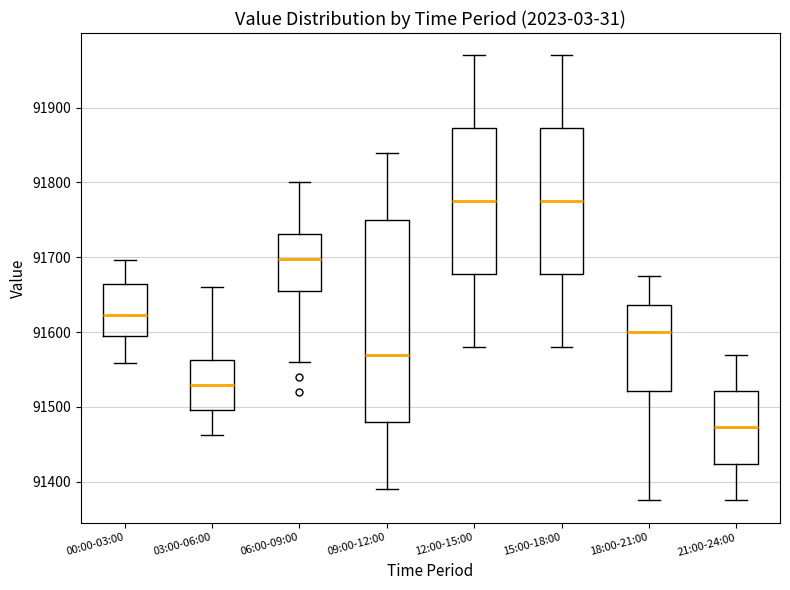

Reading left to right, transcribe this box plot: for each box, give where its median line is, the range the box spans, and where its two whiskers end, as read against the y-axis. The values are not printed on the chart, so give them approximately, as read against the axis.

00:00-03:00: median 91620, box 91600 to 91660, whiskers 91560 to 91700
03:00-06:00: median 91530, box 91500 to 91560, whiskers 91460 to 91660
06:00-09:00: median 91700, box 91660 to 91730, whiskers 91560 to 91800
09:00-12:00: median 91570, box 91480 to 91750, whiskers 91390 to 91840
12:00-15:00: median 91780, box 91680 to 91870, whiskers 91580 to 91970
15:00-18:00: median 91780, box 91680 to 91870, whiskers 91580 to 91970
18:00-21:00: median 91600, box 91520 to 91640, whiskers 91380 to 91680
21:00-24:00: median 91470, box 91420 to 91520, whiskers 91380 to 91570